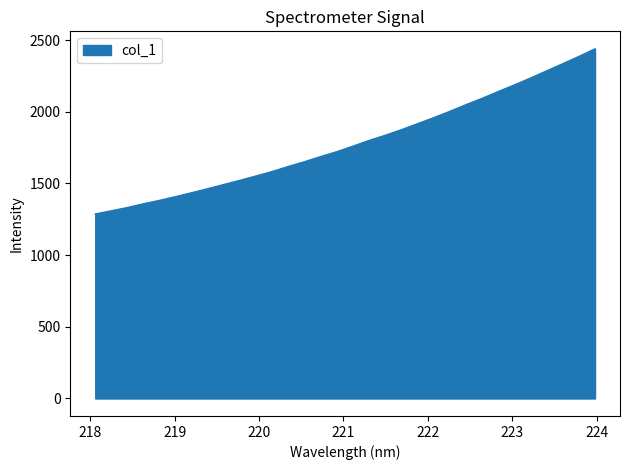

What is the difference between the maximum and minimum values?

1152.2